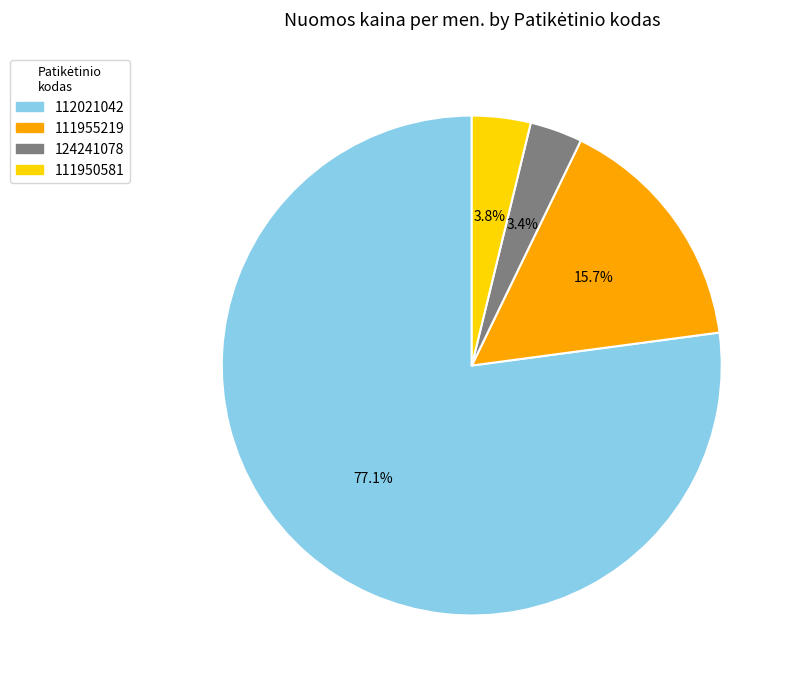

To the nearest percent, what is the combined percentage of 111950581 and 124241078?

7%